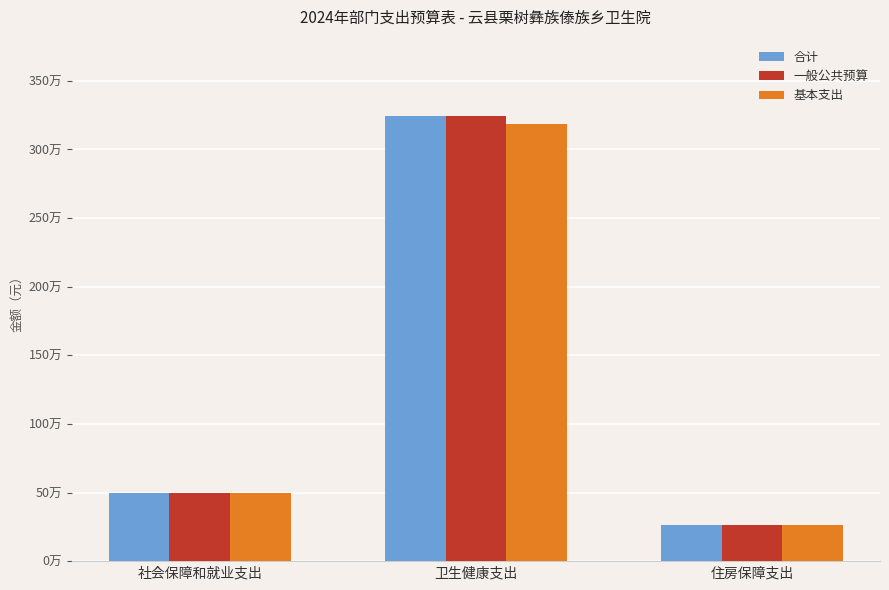

The 基本支出 series shows 398733.6 at 住房保障支出. True or false?

False